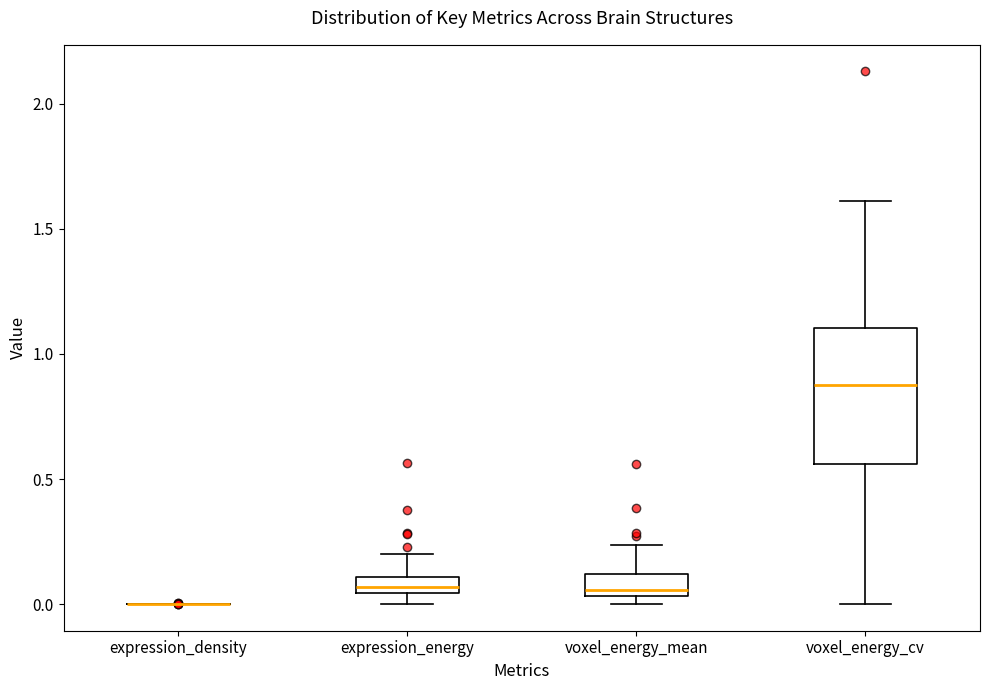

Which box is the tallest, from its lower edge to its upper edge?

voxel_energy_cv